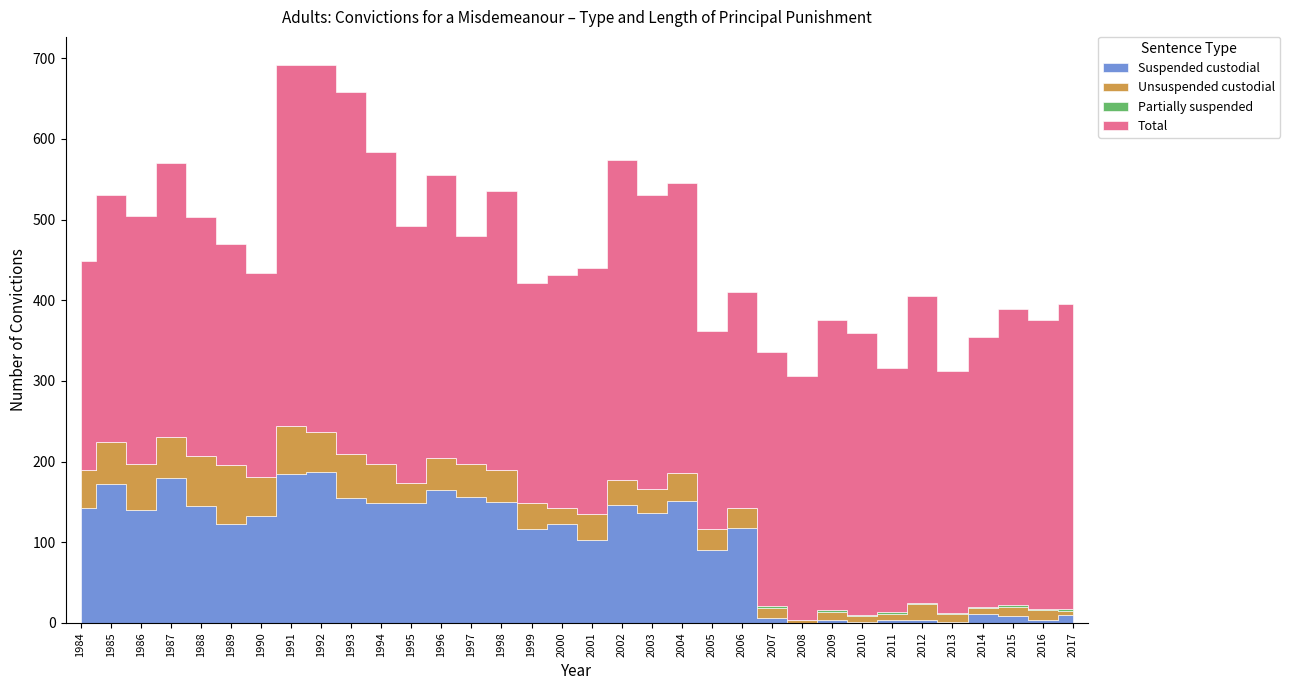

At which category does Unsuspended custodial reach its first local valley?

1987